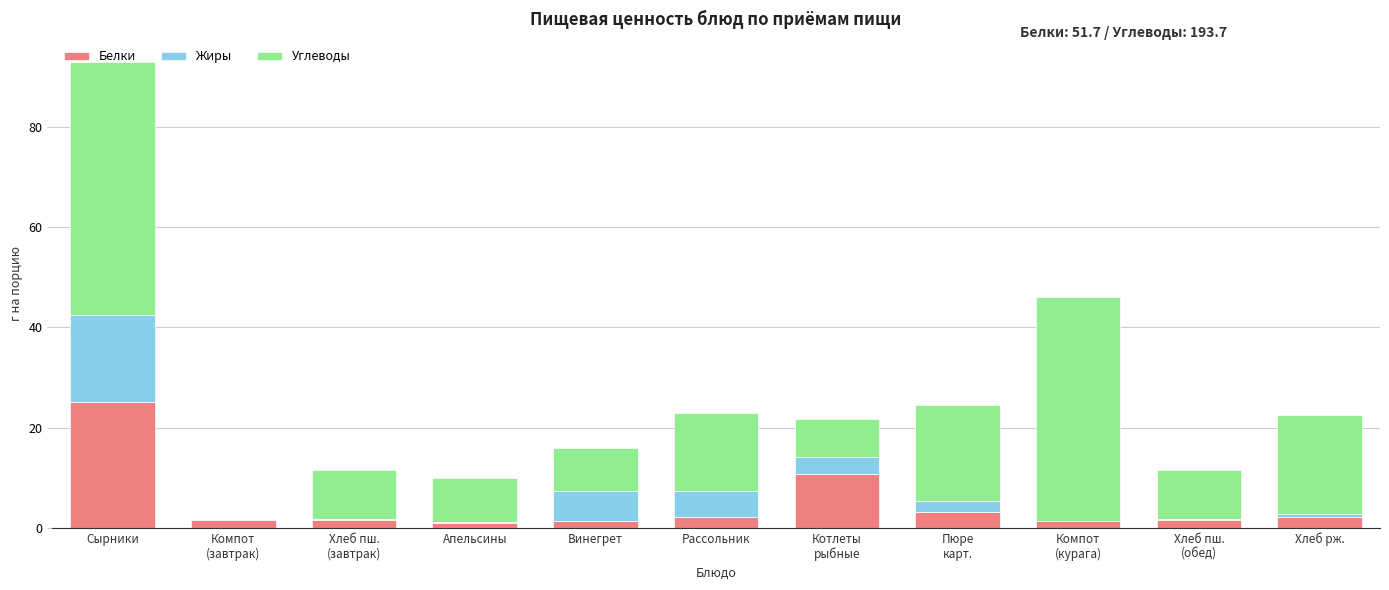

Which category has the highest value in the Белки series?

Сырники